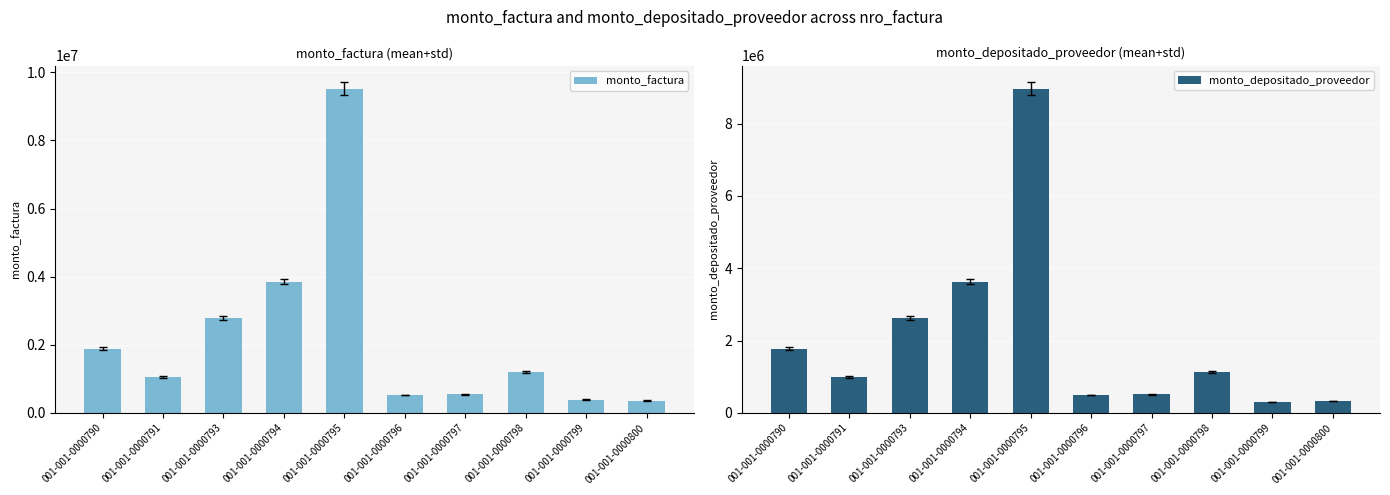

At which category does the chart reach its minimum across all series?

001-001-0000799